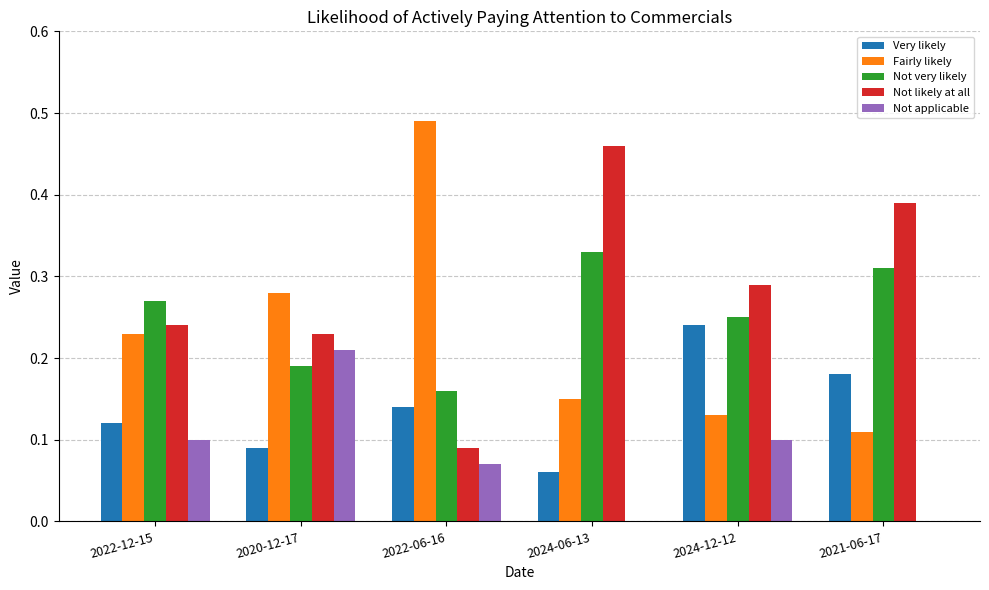

What is the sum of all Not likely at all values?

1.7